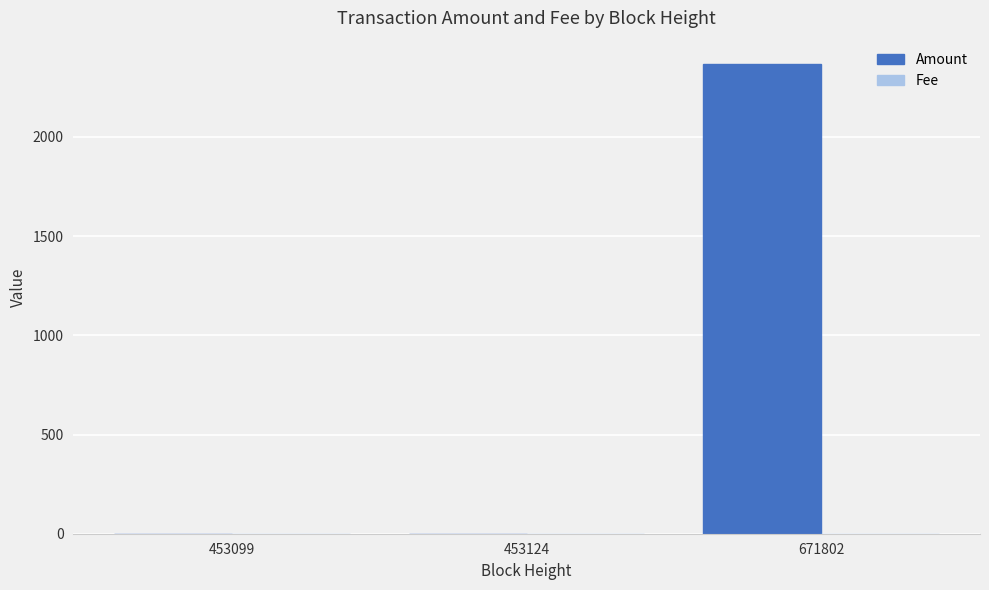

Is it true that Amount equals 2367.0 at 671802?

True